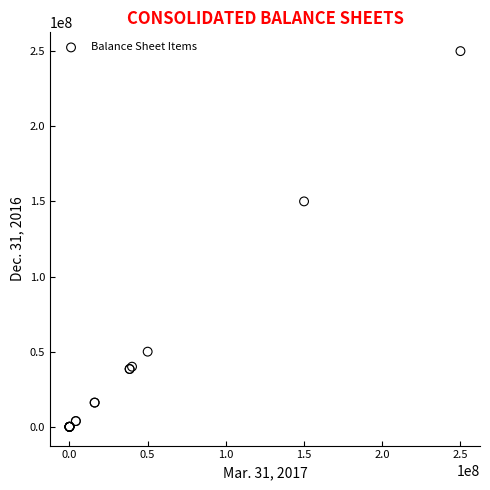

What Y value in the scatter plot is closest to 125000000?

150000000.0